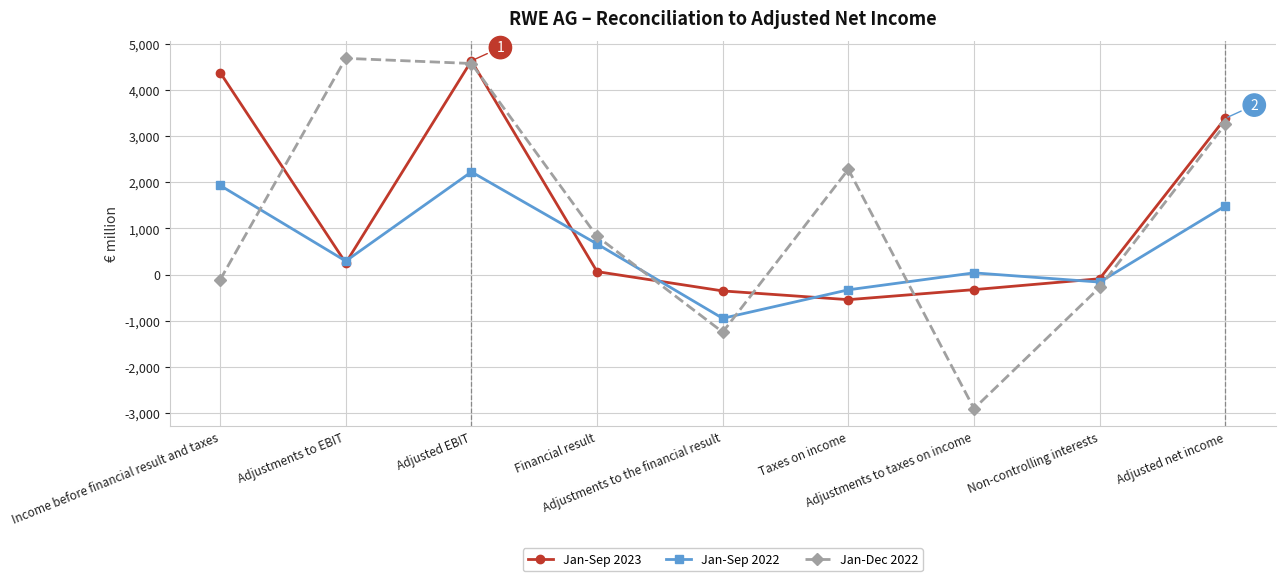

What is the difference between the Jan-Sep 2023 values at Taxes on income and Non-controlling interests?

453